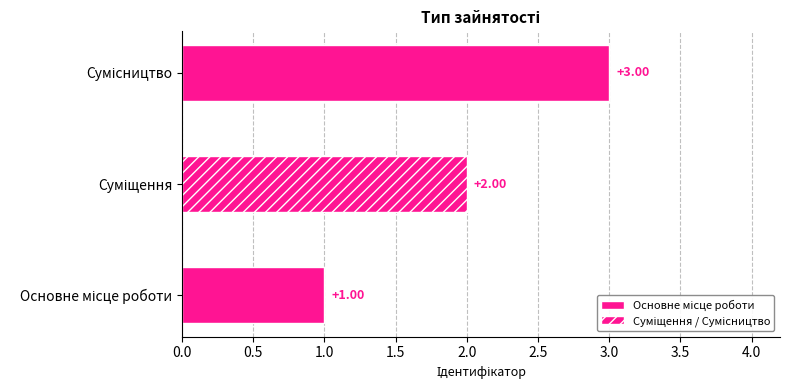

Reading left to right, list all the values displayed in this chart.

Основне місце роботи=1	Суміщення=2	Сумісництво=3